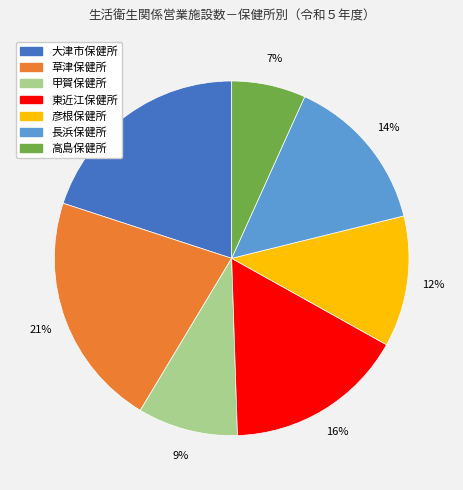

To the nearest percent, what is the combined percentage of 長浜保健所 and 彦根保健所?

26%